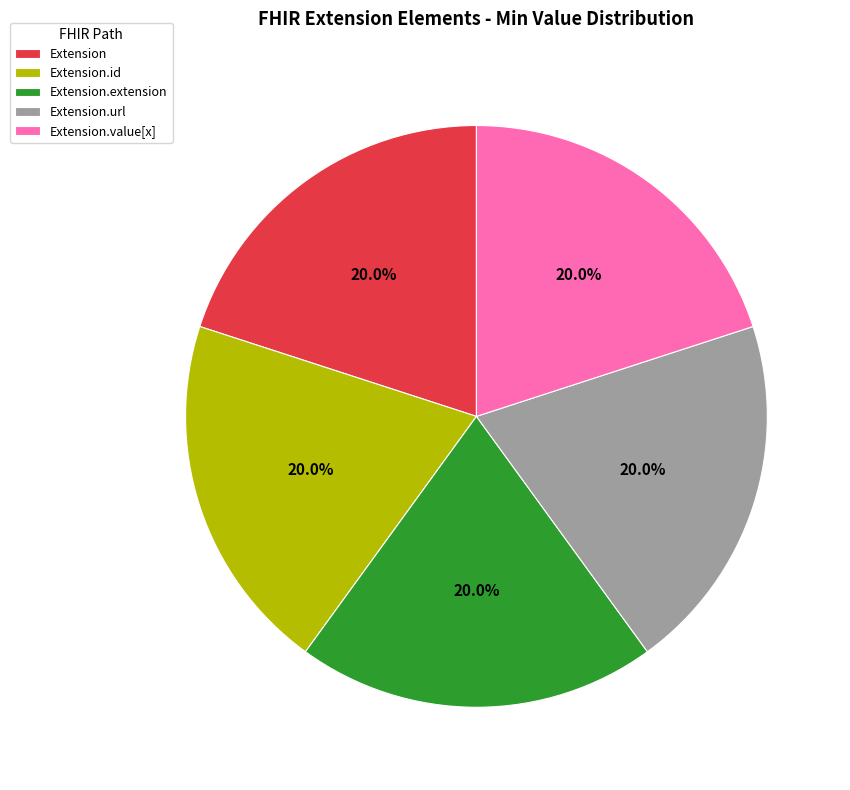

Approximately how many times larger is the value at Extension.extension compared to Extension.url?

1.0